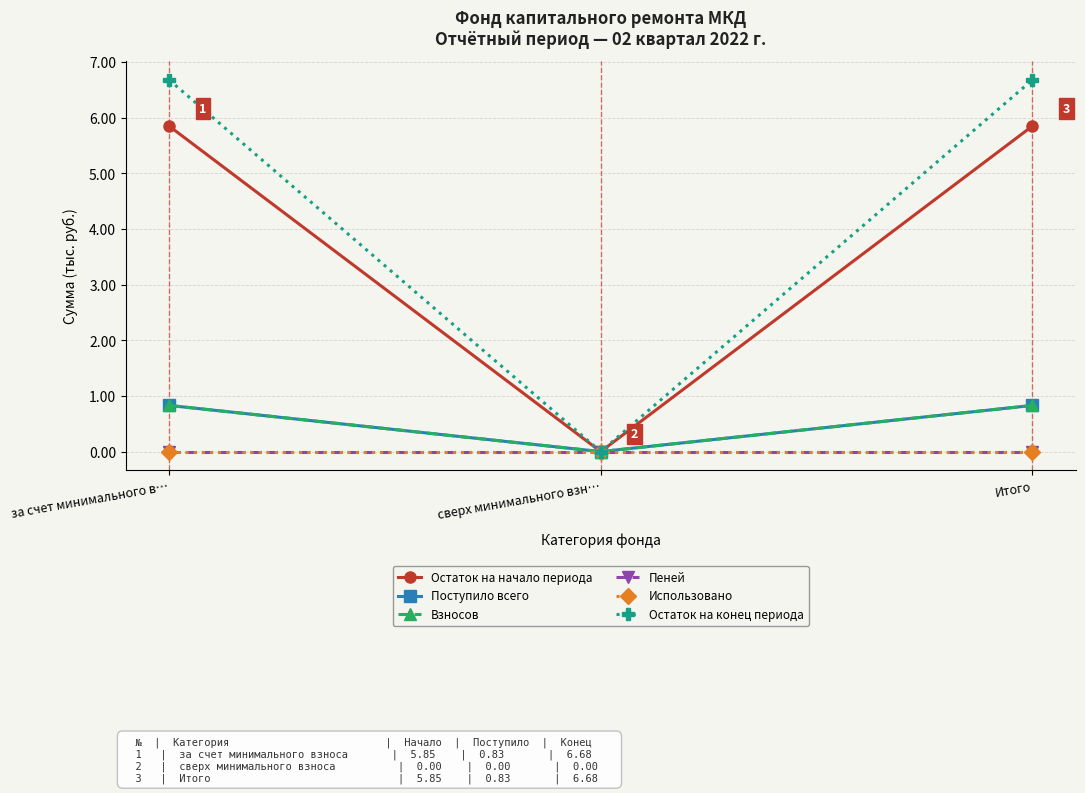

Does the chart display data point markers on the line(s)?

Yes